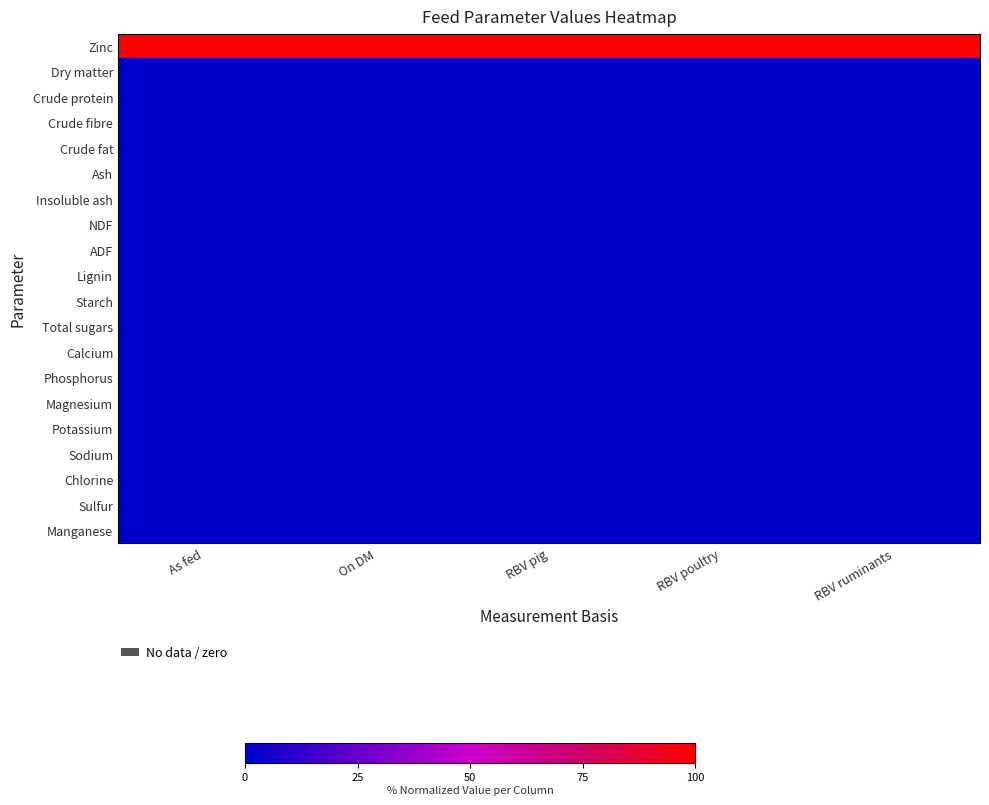

Reading left to right, what are all the values shown in this chart?

Zinc: As fed=1.0	On DM=1.0	RBV pig=1.0	RBV poultry=1.0	RBV ruminants=1.0
Dry matter: As fed=0.0	On DM=0.0	RBV pig=0.0	RBV poultry=0.0	RBV ruminants=0.0
Crude protein: As fed=0.0	On DM=0.0	RBV pig=0.0	RBV poultry=0.0	RBV ruminants=0.0
Crude fibre: As fed=0.0	On DM=0.0	RBV pig=0.0	RBV poultry=0.0	RBV ruminants=0.0
Crude fat: As fed=0.0	On DM=0.0	RBV pig=0.0	RBV poultry=0.0	RBV ruminants=0.0
Ash: As fed=0.0	On DM=0.0	RBV pig=0.0	RBV poultry=0.0	RBV ruminants=0.0
Insoluble ash: As fed=0.0	On DM=0.0	RBV pig=0.0	RBV poultry=0.0	RBV ruminants=0.0
NDF: As fed=0.0	On DM=0.0	RBV pig=0.0	RBV poultry=0.0	RBV ruminants=0.0
ADF: As fed=0.0	On DM=0.0	RBV pig=0.0	RBV poultry=0.0	RBV ruminants=0.0
Lignin: As fed=0.0	On DM=0.0	RBV pig=0.0	RBV poultry=0.0	RBV ruminants=0.0
Starch: As fed=0.0	On DM=0.0	RBV pig=0.0	RBV poultry=0.0	RBV ruminants=0.0
Total sugars: As fed=0.0	On DM=0.0	RBV pig=0.0	RBV poultry=0.0	RBV ruminants=0.0
Calcium: As fed=0.0	On DM=0.0	RBV pig=0.0	RBV poultry=0.0	RBV ruminants=0.0
Phosphorus: As fed=0.0	On DM=0.0	RBV pig=0.0	RBV poultry=0.0	RBV ruminants=0.0
Magnesium: As fed=0.0	On DM=0.0	RBV pig=0.0	RBV poultry=0.0	RBV ruminants=0.0
Potassium: As fed=0.0	On DM=0.0	RBV pig=0.0	RBV poultry=0.0	RBV ruminants=0.0
Sodium: As fed=0.0	On DM=0.0	RBV pig=0.0	RBV poultry=0.0	RBV ruminants=0.0
Chlorine: As fed=0.0	On DM=0.0	RBV pig=0.0	RBV poultry=0.0	RBV ruminants=0.0
Sulfur: As fed=0.0	On DM=0.0	RBV pig=0.0	RBV poultry=0.0	RBV ruminants=0.0
Manganese: As fed=0.0	On DM=0.0	RBV pig=0.0	RBV poultry=0.0	RBV ruminants=0.0